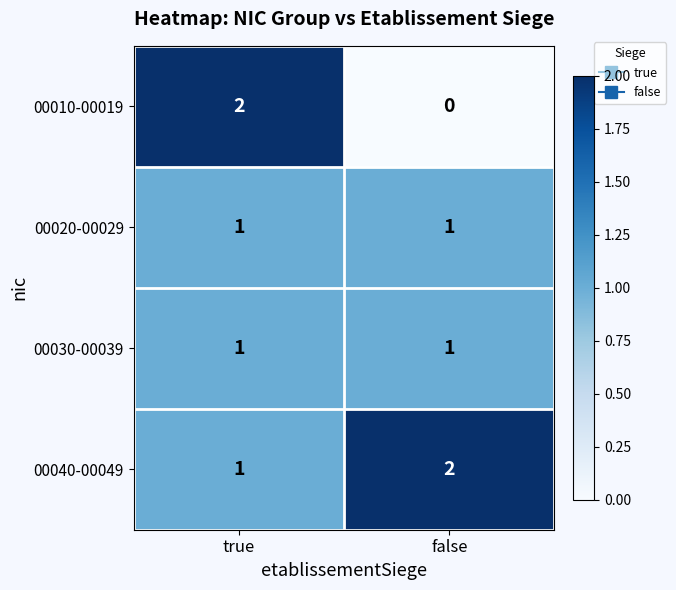

Reading right to left, what are all the values shown in this chart?

00010-00019: false=0	true=2
00020-00029: false=1	true=1
00030-00039: false=1	true=1
00040-00049: false=2	true=1